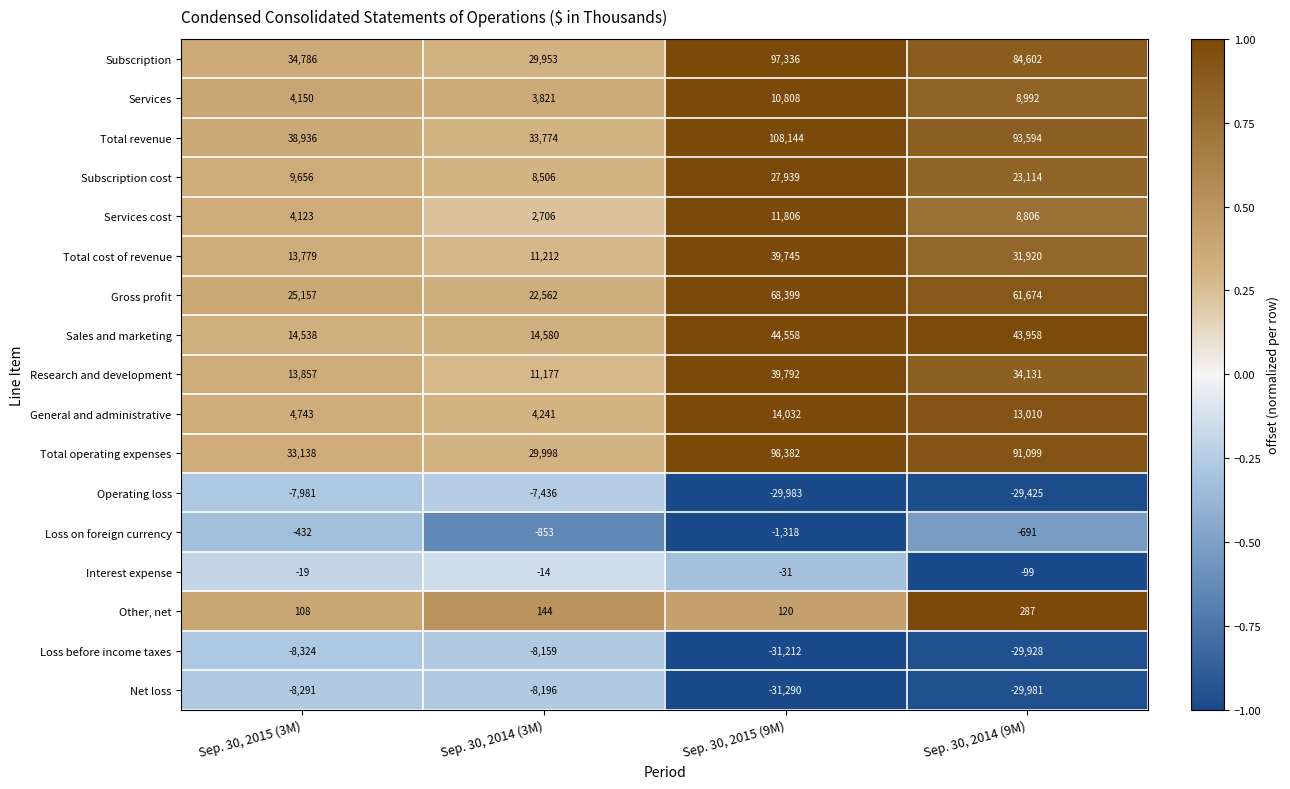

Which category has the highest value across all series?

Sep. 30, 2015 (9M)